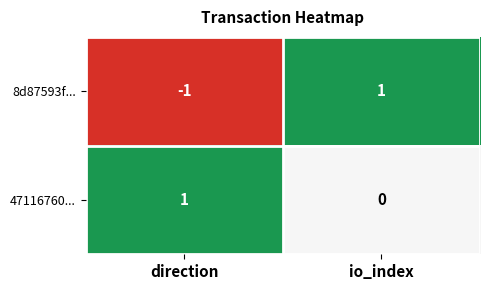

The value of 47116760... at io_index is 0. True or false?

True